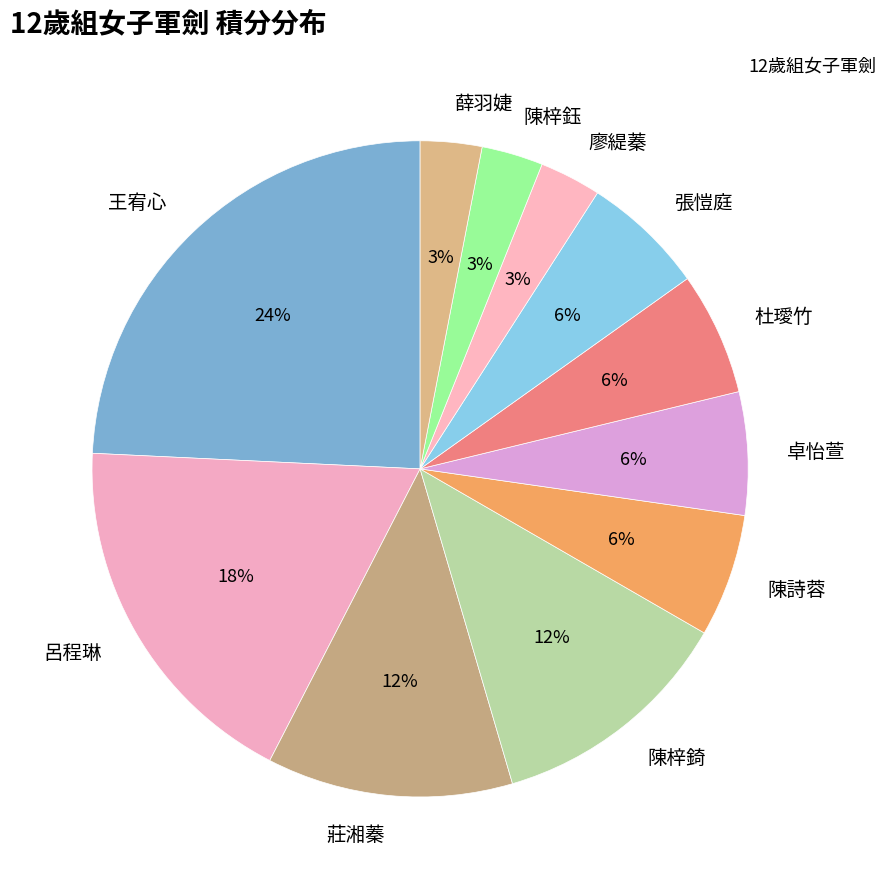

Is it true that 陳梓錡 is 1% of the pie?

False